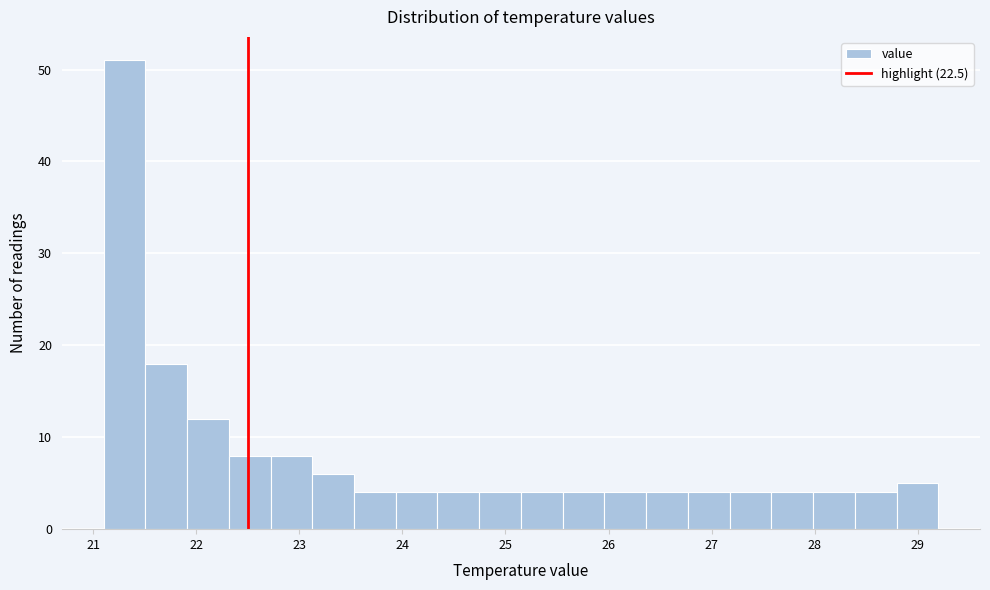

Over which range of the x-axis is the bar tallest?

21.1 to 21.5